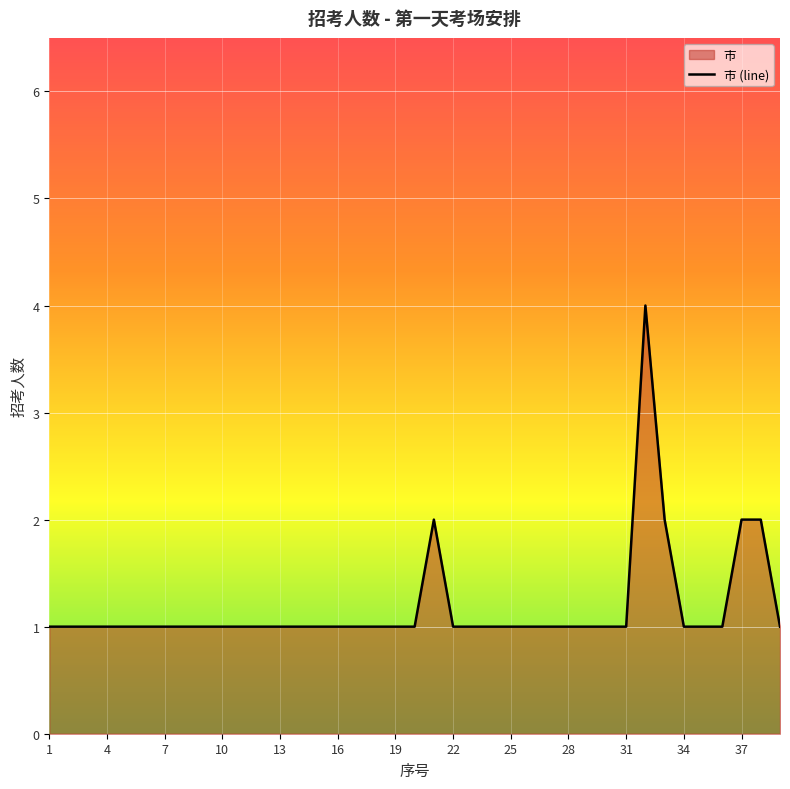

What is the ratio of the value at 3 to the value at 14?

1.0